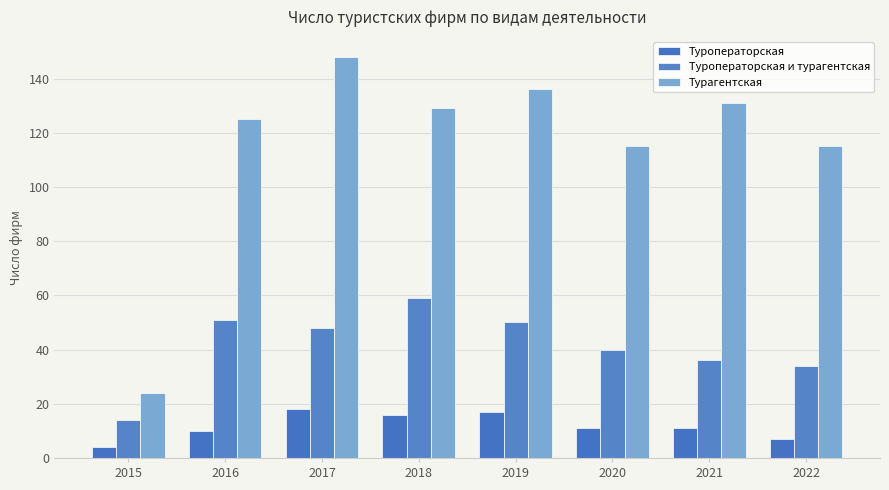

Rank the series at 2019 from lowest to highest value.

Туроператорская, Туроператорская и турагентская, Турагентская